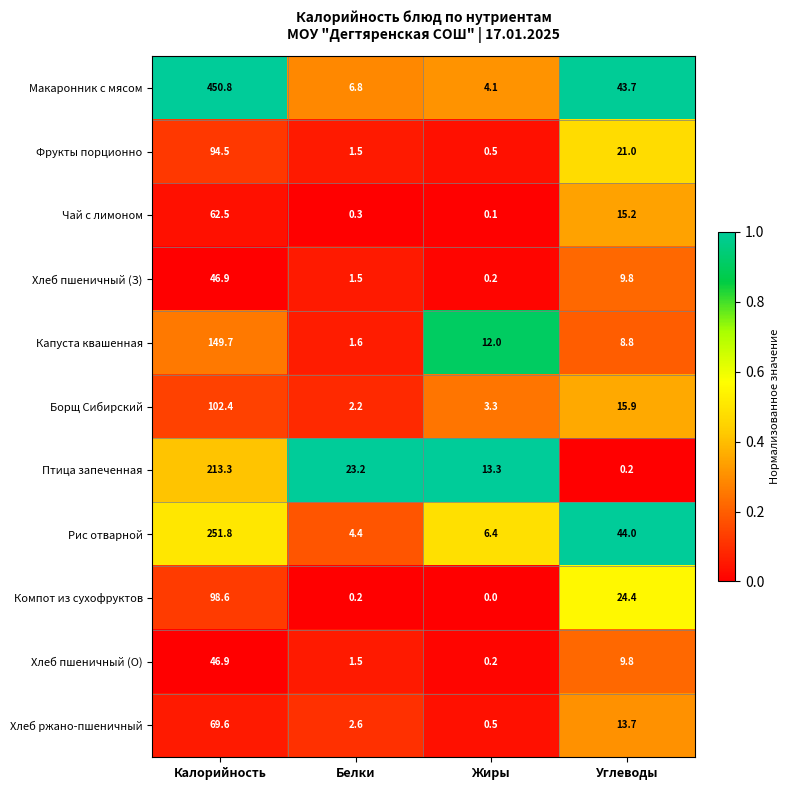

Is the value of Макаронник с мясом at Жиры greater than the value of Хлеб пшеничный (З) at Калорийность?

No